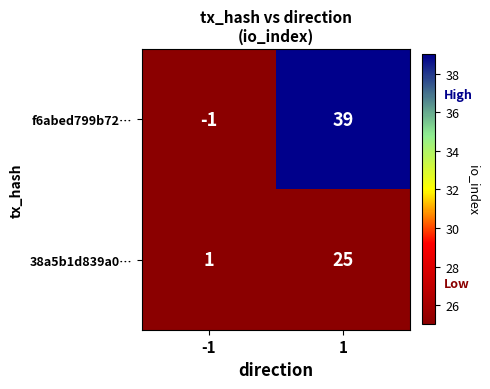

Reading left to right, what are all the values shown in this chart?

f6abed799b72…: -1=-1	1=39
38a5b1d839a0…: -1=1	1=25